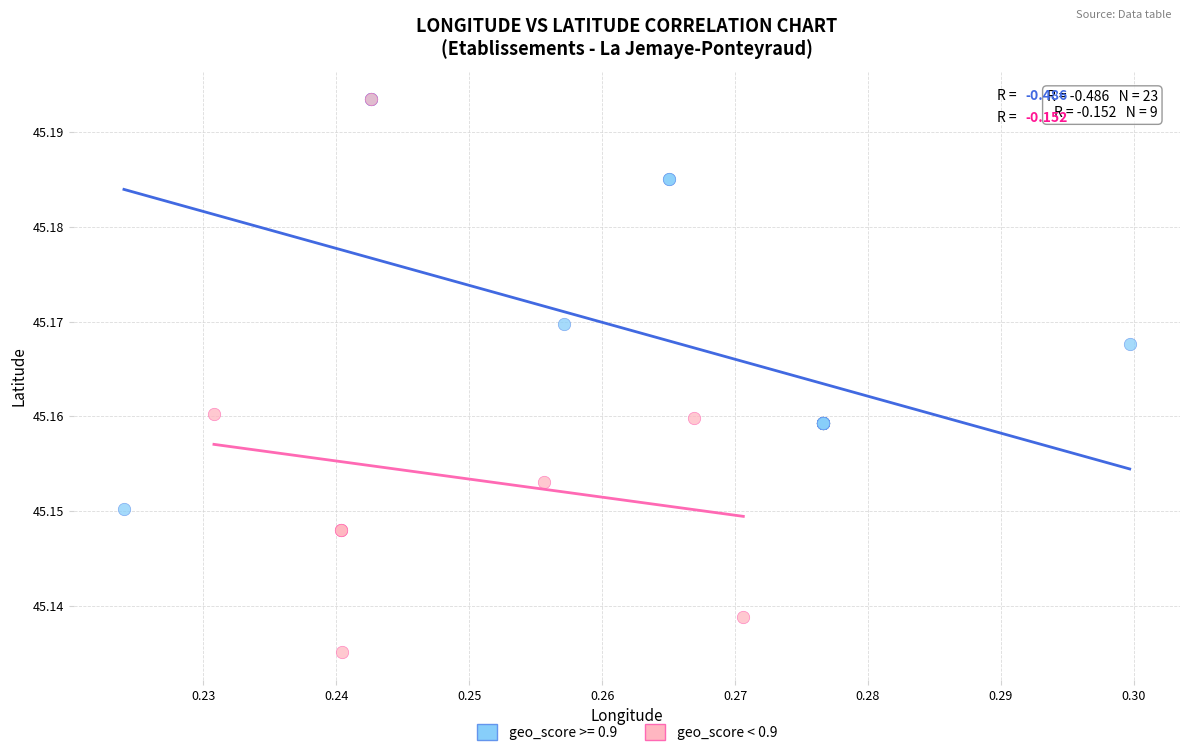

Which series reaches the minimum Y coordinate?

geo_score < 0.9